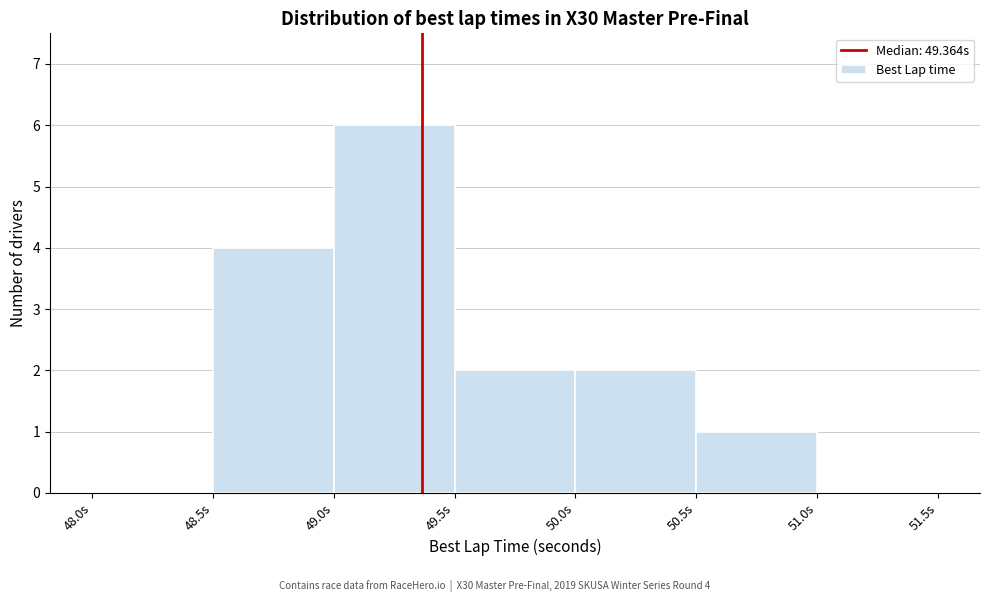

Over which range of the x-axis is the bar tallest?

49.0 to 49.5